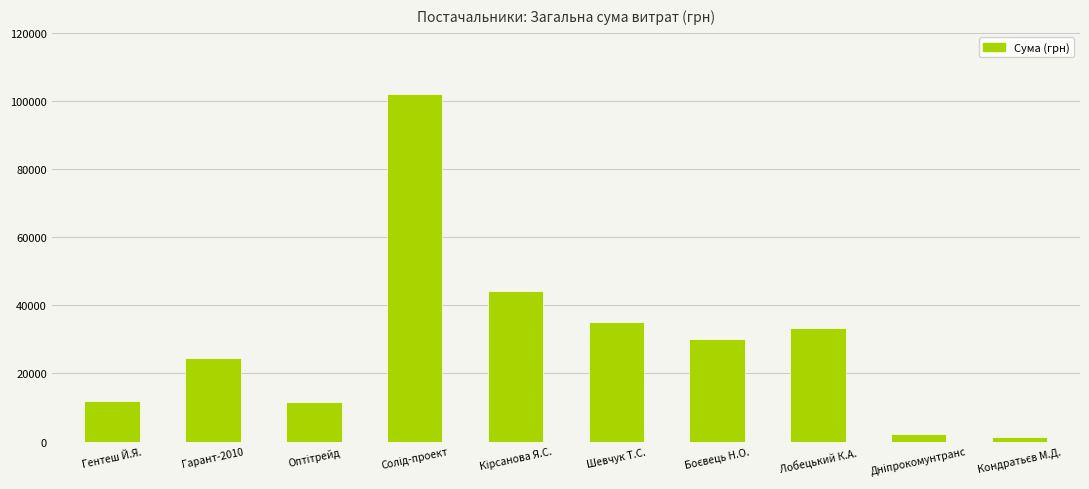

What is the greatest value displayed?

101956.1